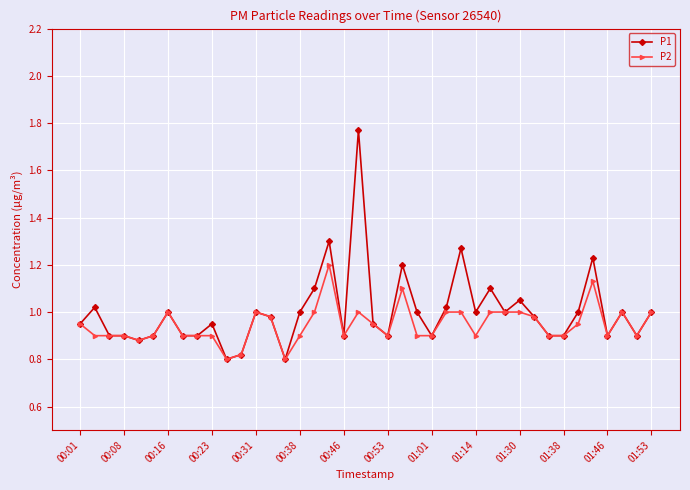

Which series has the widest spread of values?

P1